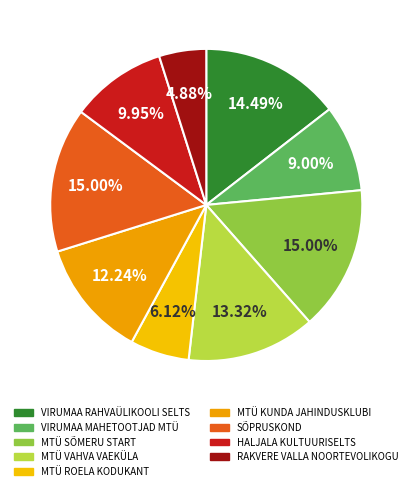

What percentage is the MTÜ ROELA KODUKANT slice, to the nearest percent?

6%